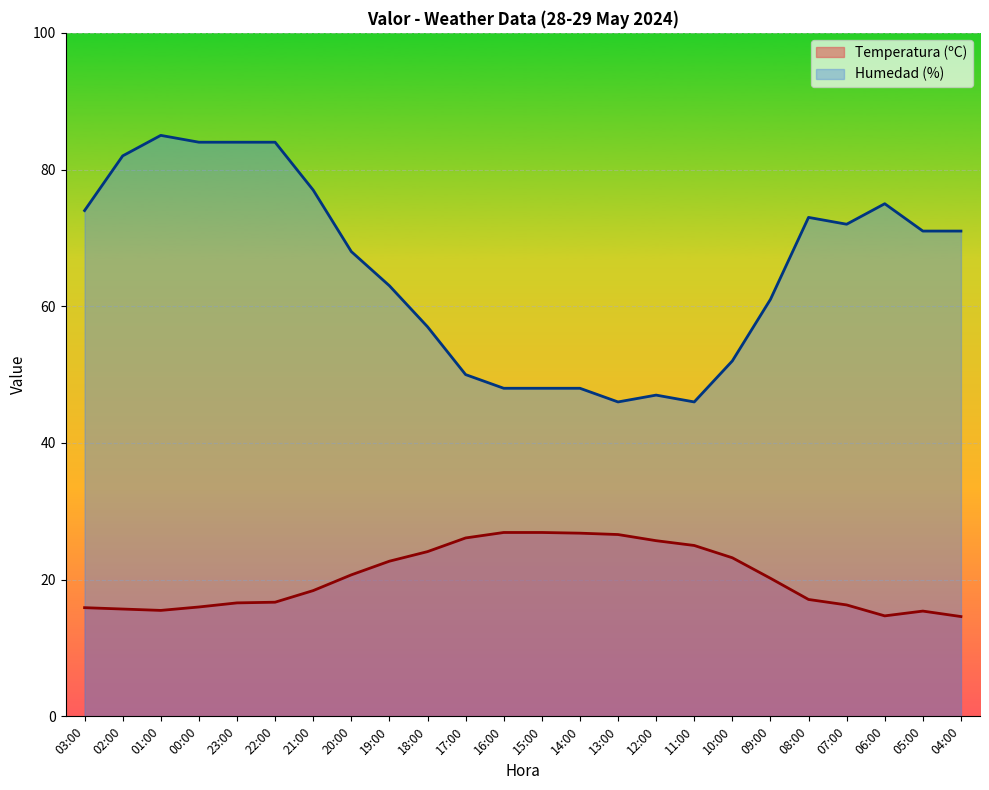

What is the lowest value of the Temperatura (ºC) series?

14.6